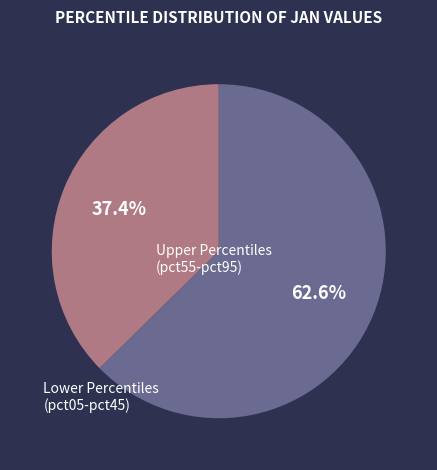

Does any single category account for the majority?

Yes